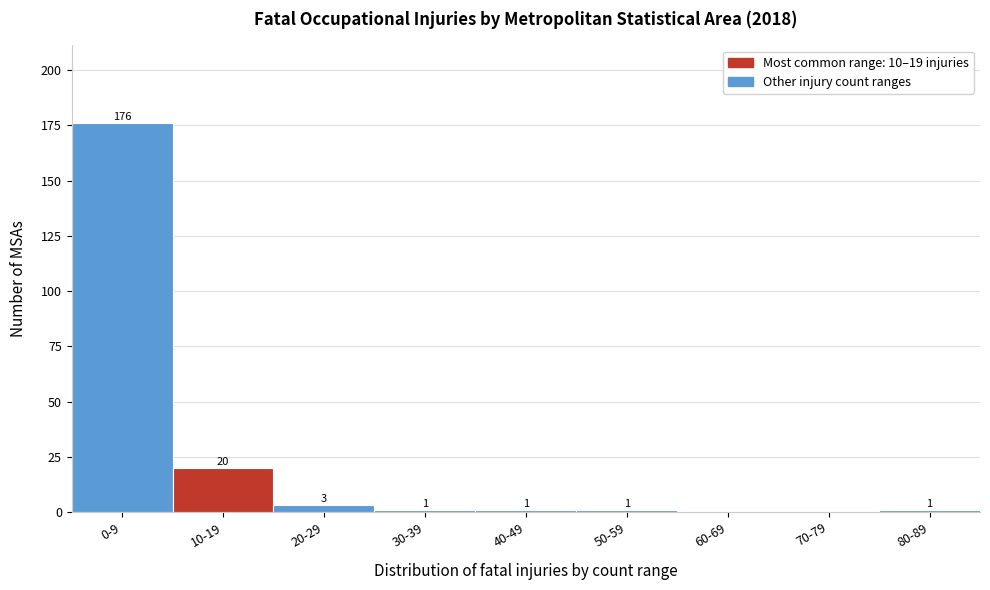

Reading left to right, transcribe all the data shown in this chart.

0-9=176	10-19=20	20-29=3	30-39=1	40-49=1	50-59=1	60-69=0	70-79=0	80-89=1